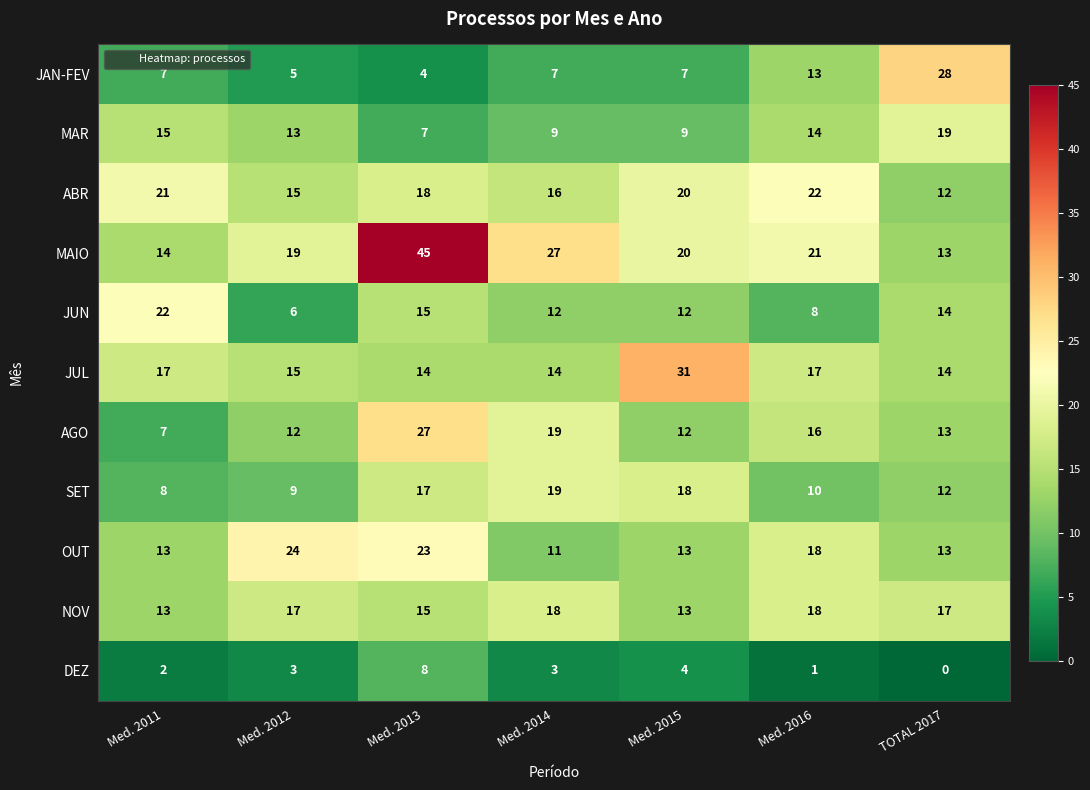

What is the total value across all series at Med. 2015?

159